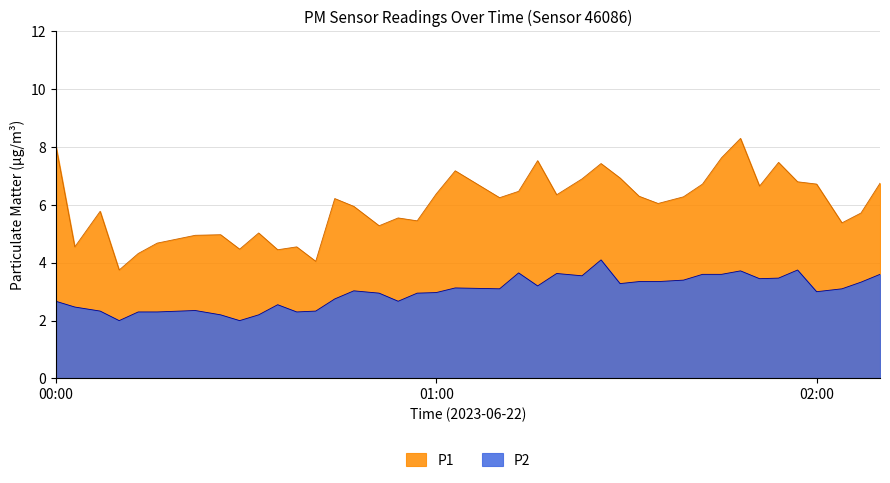

True or false: P1 has more than 2 points higher than both neighbors.

True